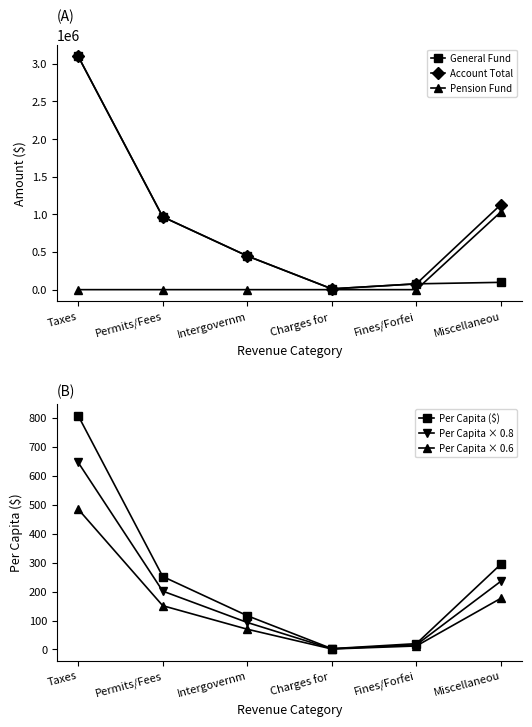

Reading left to right, what are all the values shown in this chart?

General Fund: 3099730.0	967204.0	447508.0	10708.0	77216.0	97150.0
Account Total: 3099730.0	967204.0	447508.0	10708.0	77216.0	1130929.0
Pension Fund: 0.0	0.0	0.0	0.0	0.0	1033779.0
Per Capita ($): 807.4	251.9	116.6	2.8	20.1	294.6
Per Capita × 0.8: 645.9	201.6	93.3	2.2	16.1	235.7
Per Capita × 0.6: 484.5	151.2	69.9	1.7	12.1	176.8